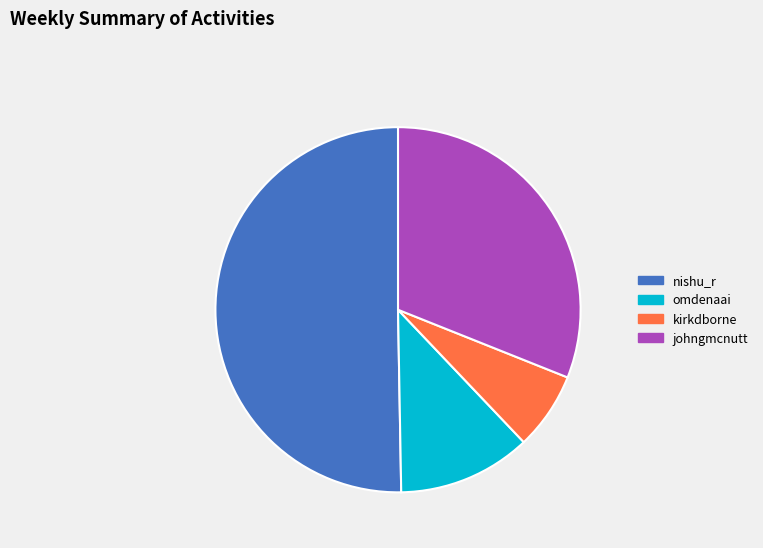

Between johngmcnutt and kirkdborne, which is larger?

johngmcnutt